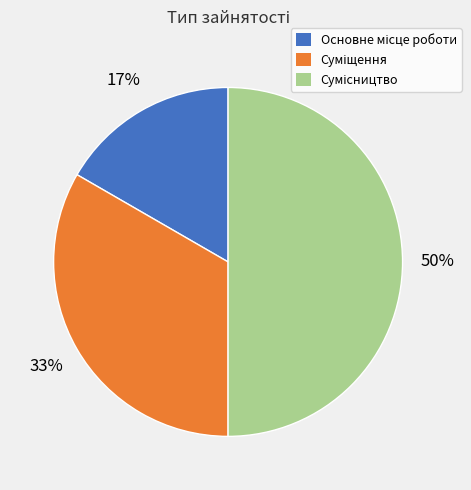

To the nearest percent, what is the difference between the largest and smallest slice percentages?

33%